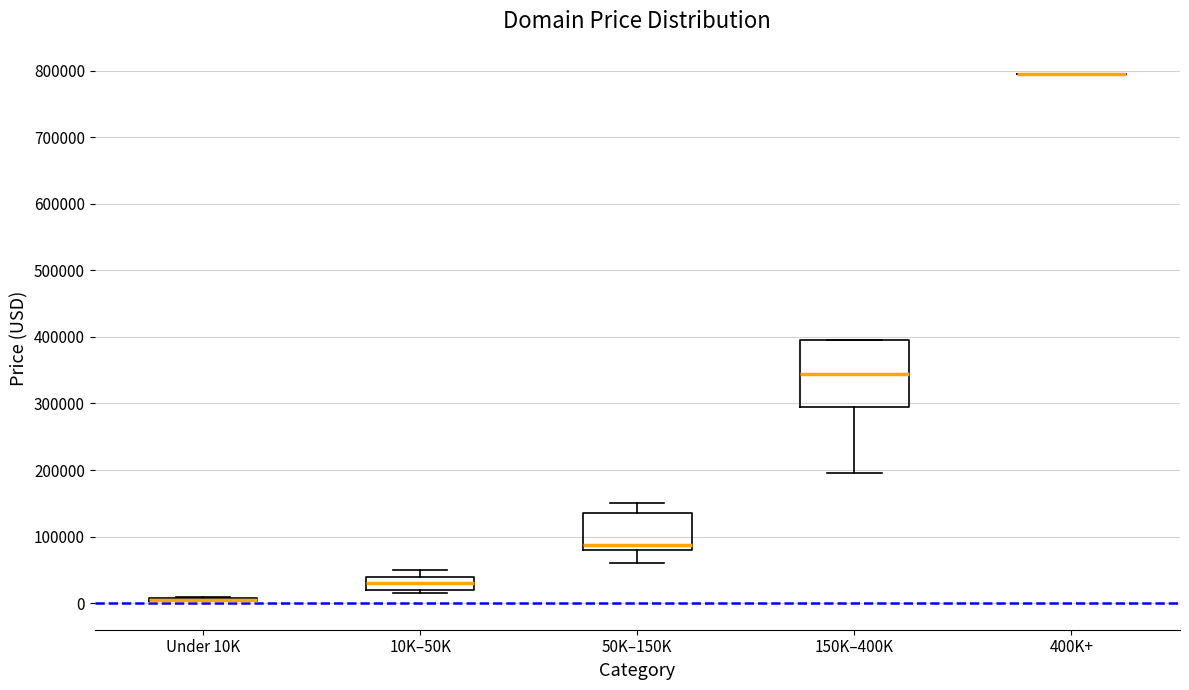

Reading left to right, read every box against the y-axis: the position of its median line, the range the box covers, and the ends of its whiskers. The values are not printed on the chart, so give them approximately, as read against the axis.

Under 10K: box collapsed to a line at 0, whiskers 0 to 10000
10K–50K: median 30000, box 20000 to 40000, whiskers 10000 to 50000
50K–150K: median 90000, box 80000 to 140000, whiskers 60000 to 150000
150K–400K: median 340000, box 290000 to 390000, whiskers 190000 to 390000
400K+: box collapsed to a line at 790000, whiskers 790000 to 790000